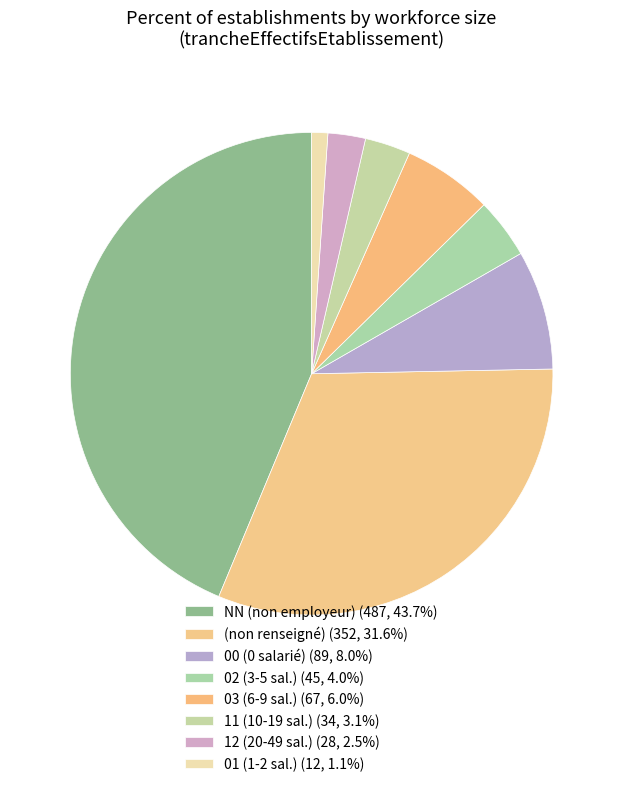

How many segments does this pie chart have?

8